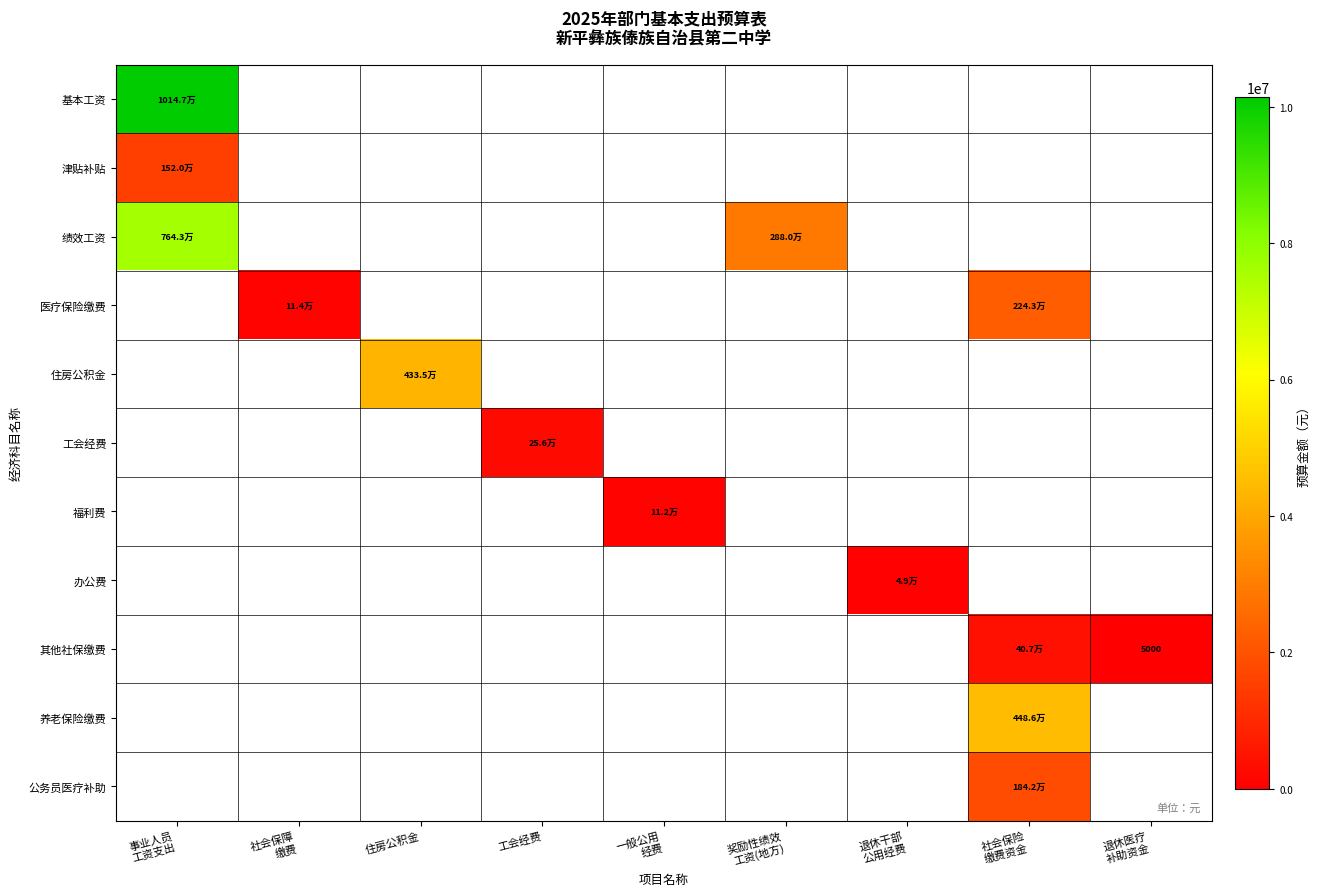

Which has a higher value, 住房公积金 or 事业人员
工资支出?

事业人员
工资支出